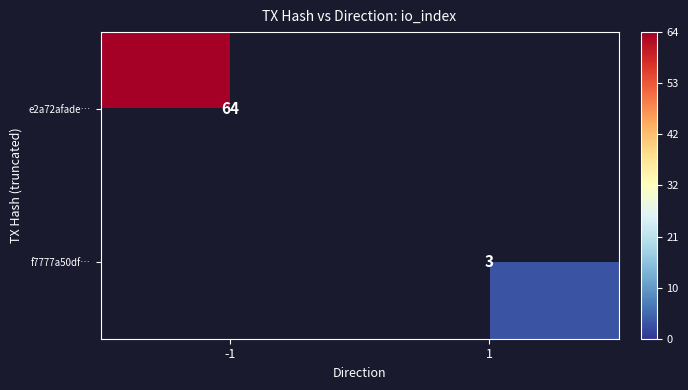

True or false: e2a72afade… has a value of 84 at -1.

False